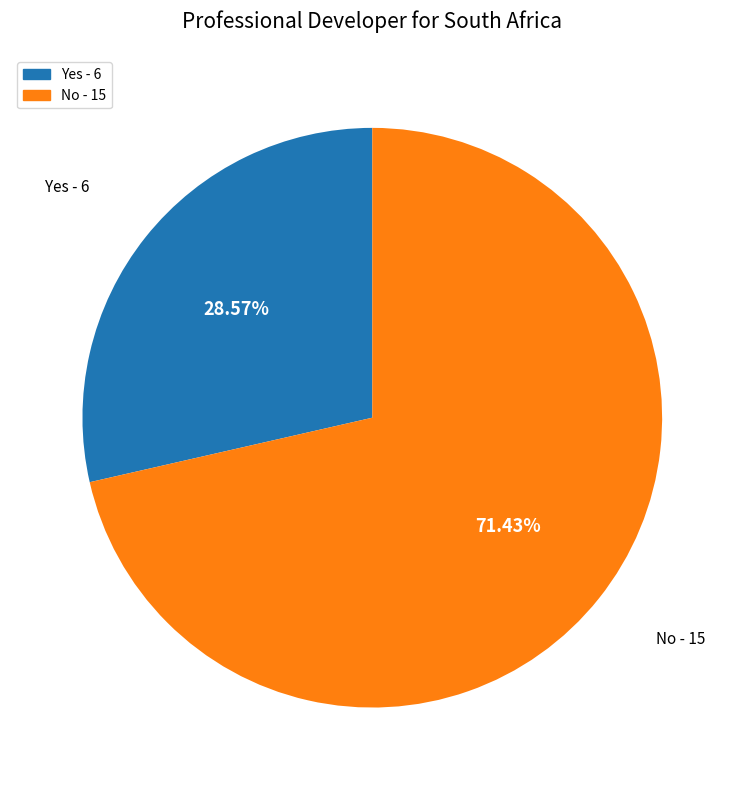

Rank the categories by value from lowest to highest.

Yes, No